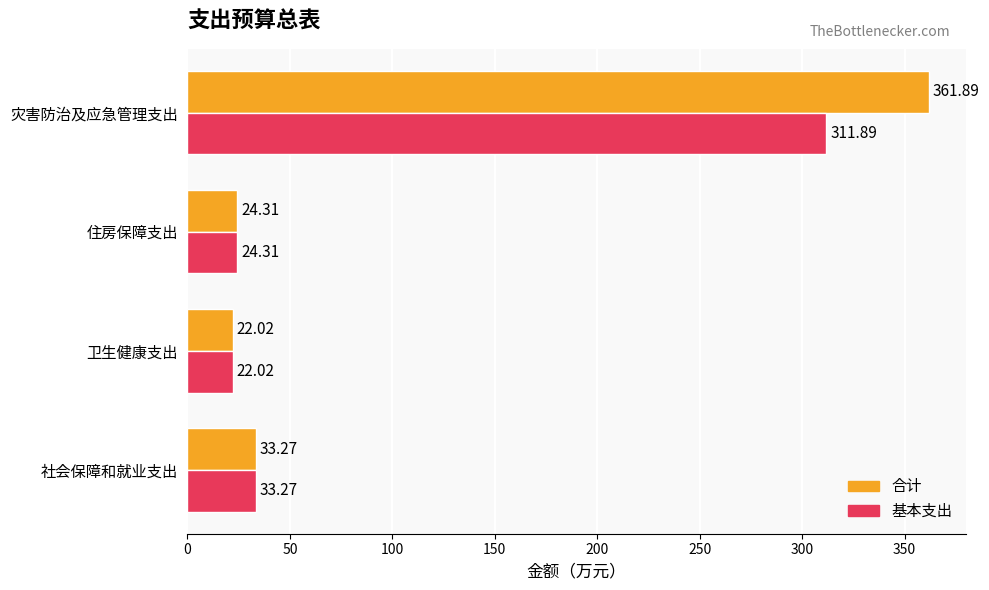

What is the average value of the 合计 series?

110.4